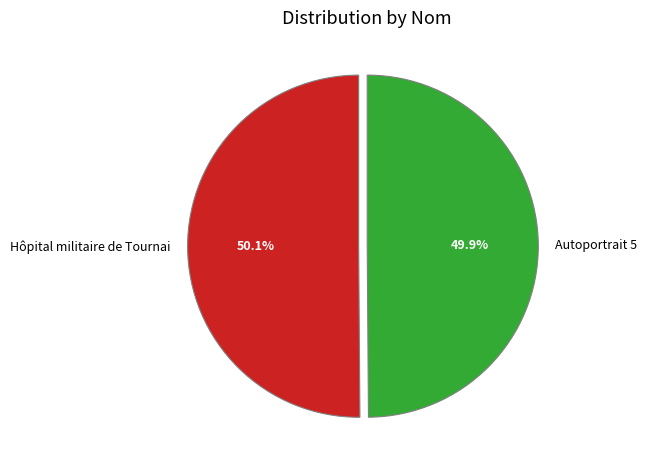

Is there a majority slice in this chart?

Yes